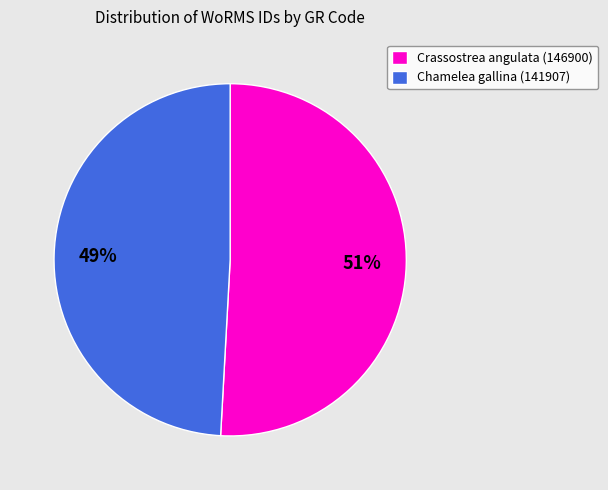

What is the largest slice in the pie chart?

Crassostrea angulata (146900)